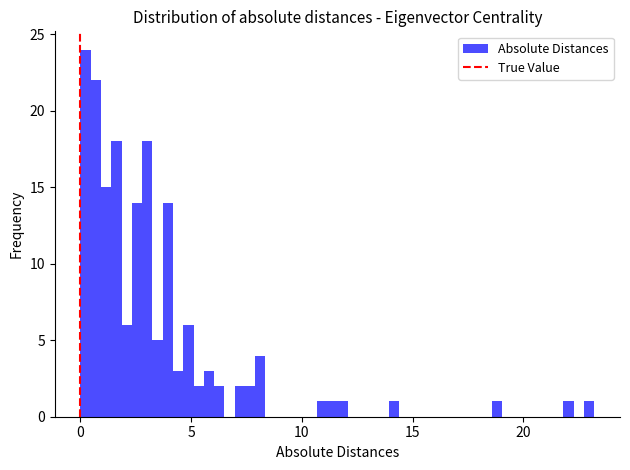

Read against the x-axis, roughly where is the centre of the tallest bar?

0.0